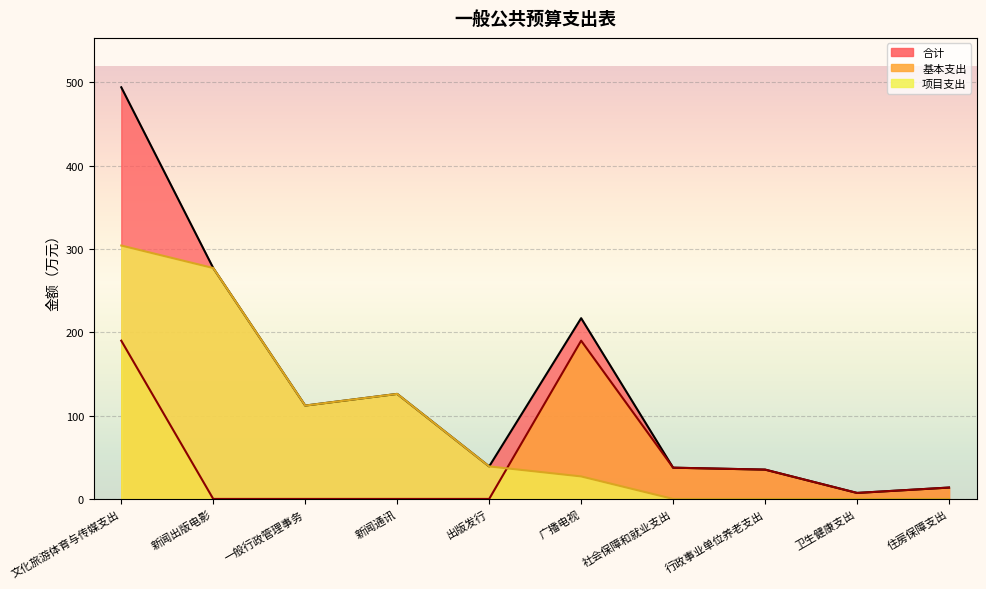

Rank the categories by 项目支出 value from lowest to highest.

社会保障和就业支出, 行政事业单位养老支出, 卫生健康支出, 住房保障支出, 广播电视, 出版发行, 一般行政管理事务, 新闻通讯, 新闻出版电影, 文化旅游体育与传媒支出